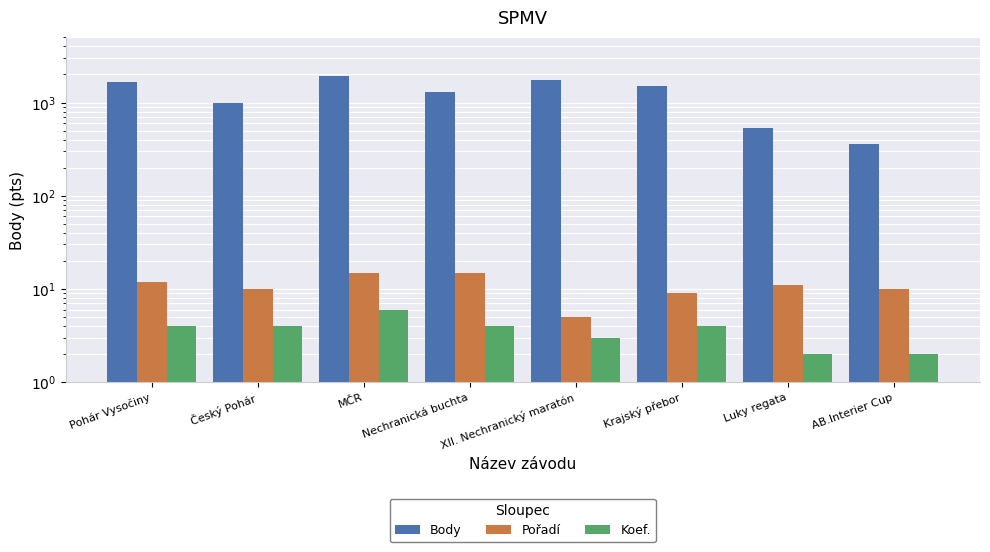

How many data points does each series have?

8